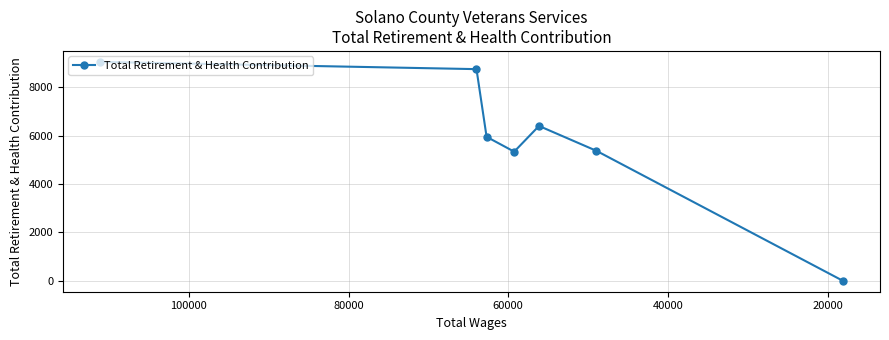

True or false: there are more than 0 points higher than both neighbors.

True